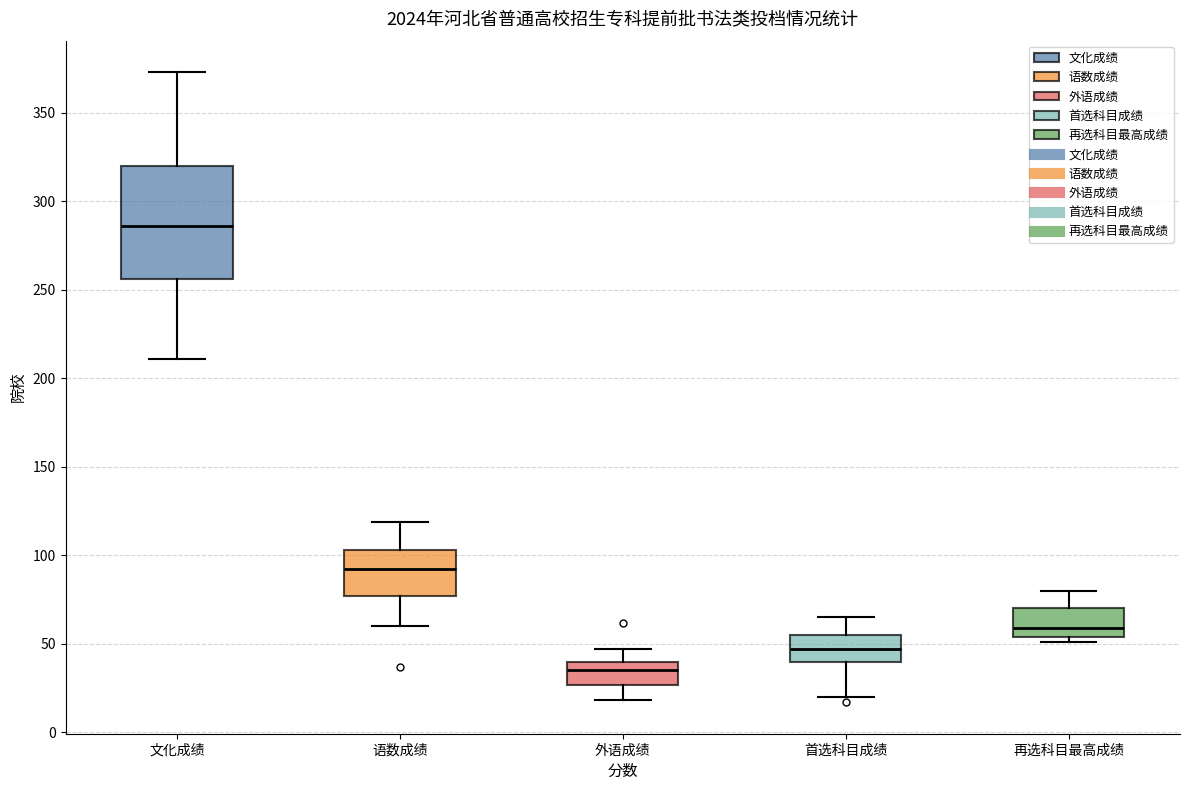

Reading left to right, transcribe this box plot: for each box, give where its median line is, the range the box spans, and where its two whiskers end, as read against the y-axis. The values are not printed on the chart, so give them approximately, as read against the axis.

文化成绩: median 285, box 255 to 320, whiskers 210 to 375
语数成绩: median 90, box 75 to 105, whiskers 60 to 120
外语成绩: median 35, box 25 to 40, whiskers 20 to 45
首选科目成绩: median 45, box 40 to 55, whiskers 20 to 65
再选科目最高成绩: median 60, box 55 to 70, whiskers 50 to 80